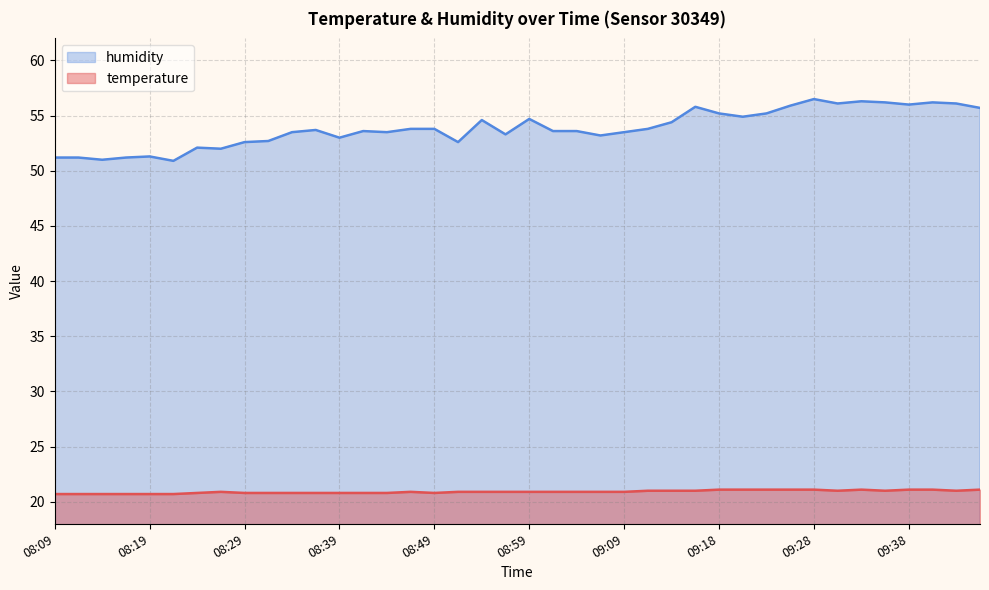

At which category does the chart reach its peak across all series?

09:28